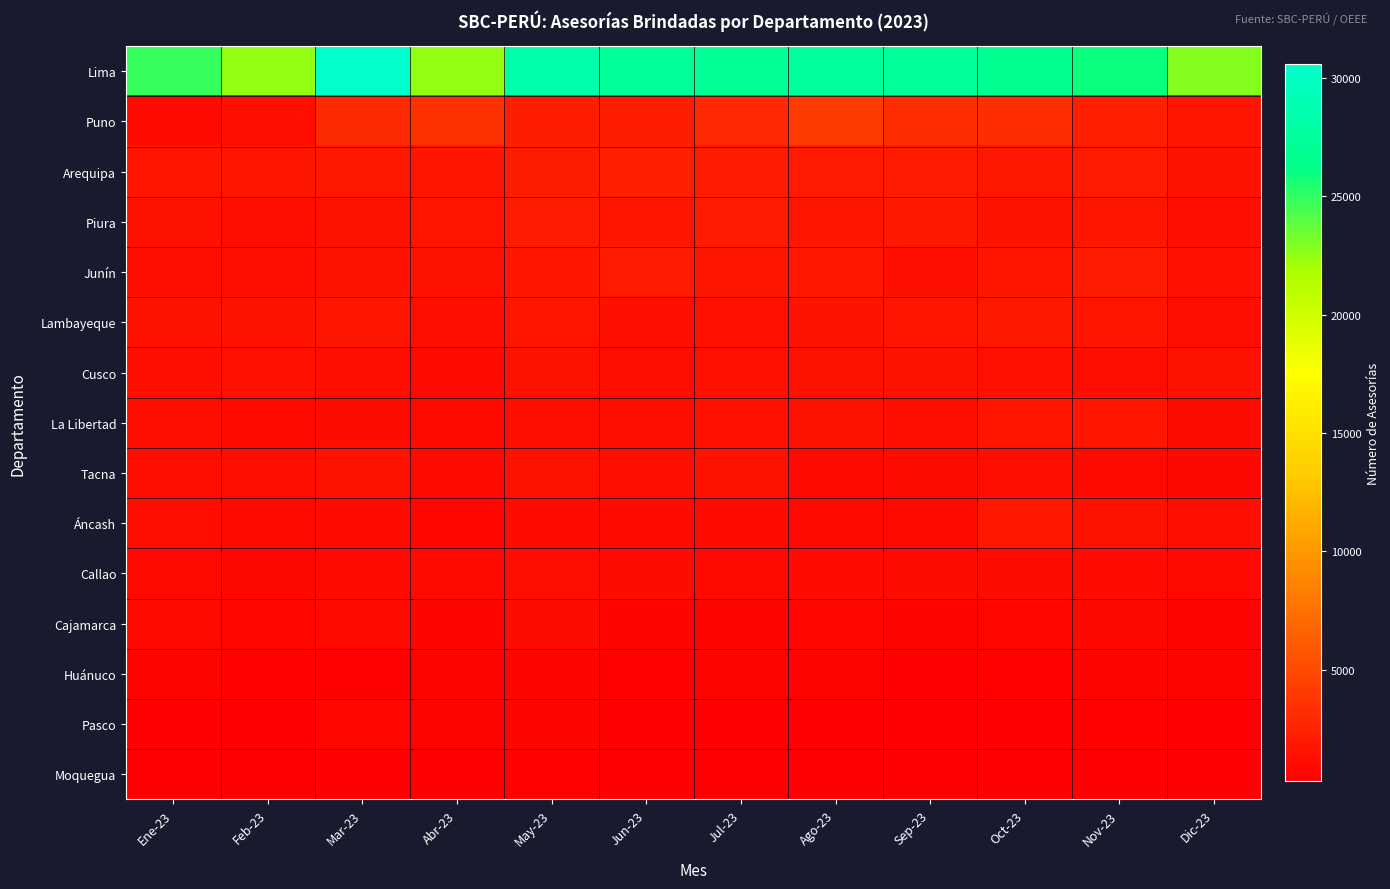

What is the minimum value shown in the chart?

279